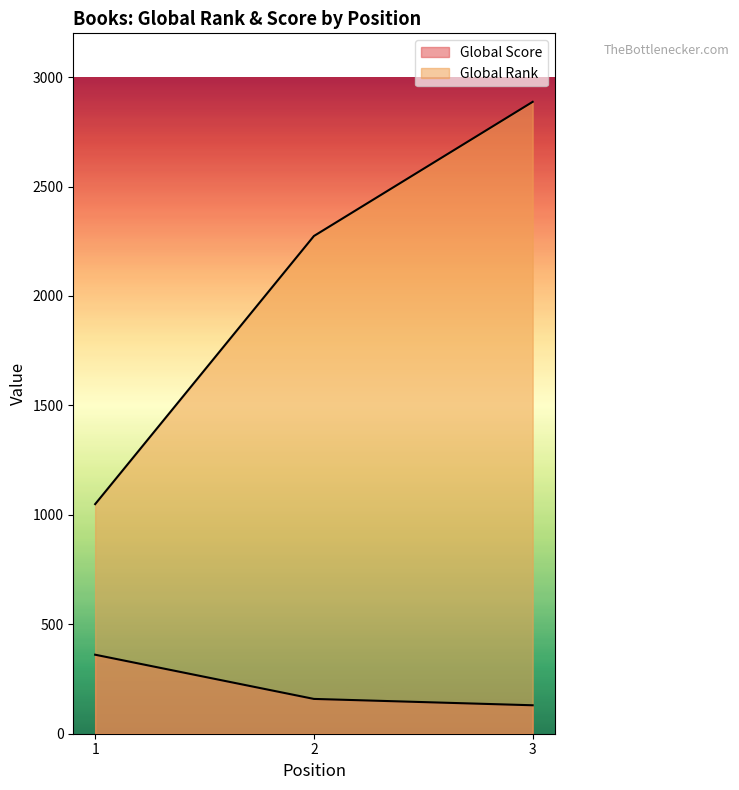

At which category is the sum across all series the highest?

3